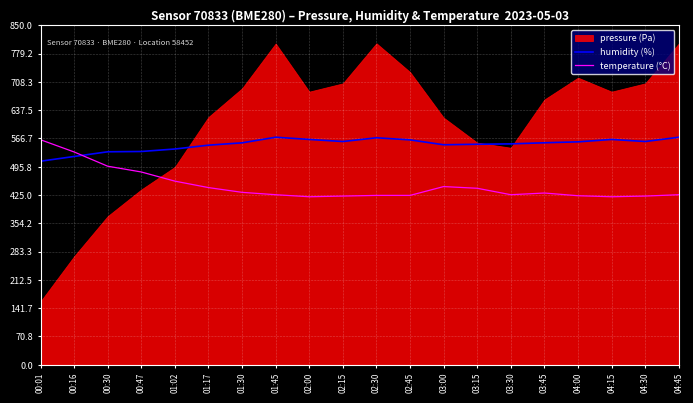

Which category has the highest value in the temperature (°C) series?

00:01